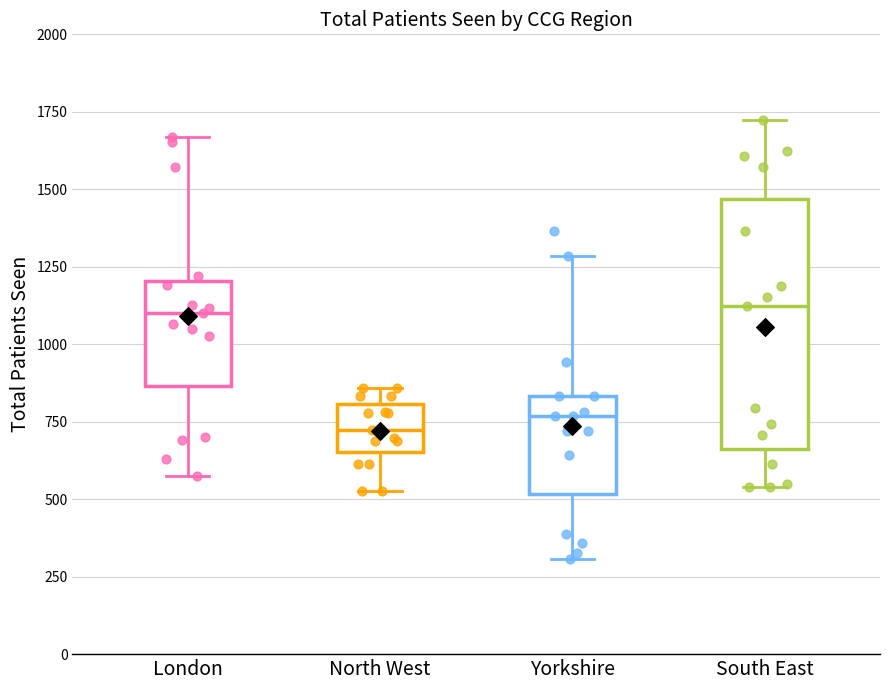

Reading left to right, transcribe this box plot: for each box, give where its median line is, the range the box spans, and where its two whiskers end, as read against the y-axis. The values are not printed on the chart, so give them approximately, as read against the axis.

London: median 1100, box 850 to 1200, whiskers 550 to 1650
North West: median 700, box 650 to 800, whiskers 550 to 850
Yorkshire: median 750, box 500 to 850, whiskers 300 to 1300
South East: median 1100, box 650 to 1450, whiskers 550 to 1700